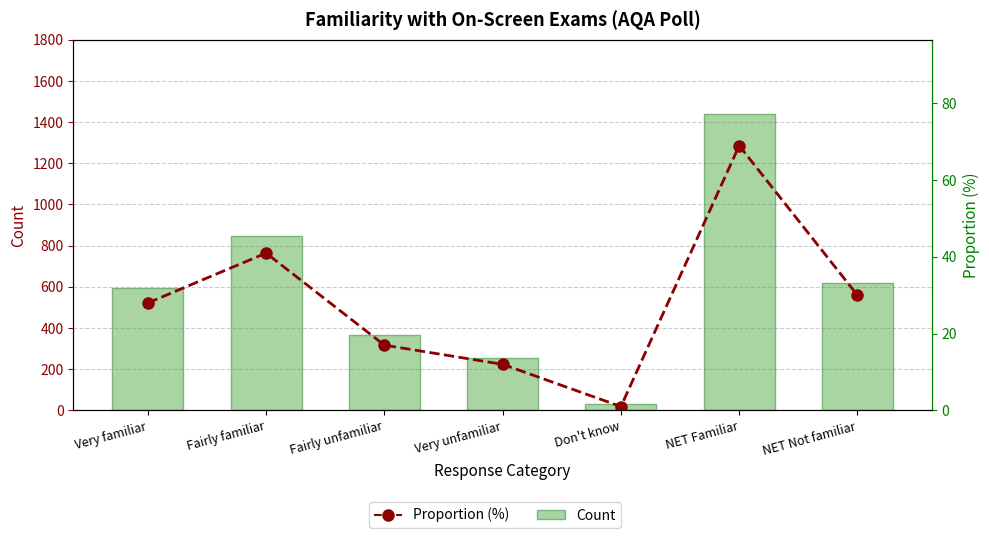

Rank the categories by Count value from lowest to highest.

Don't know, Very unfamiliar, Fairly unfamiliar, Very familiar, NET Not familiar, Fairly familiar, NET Familiar